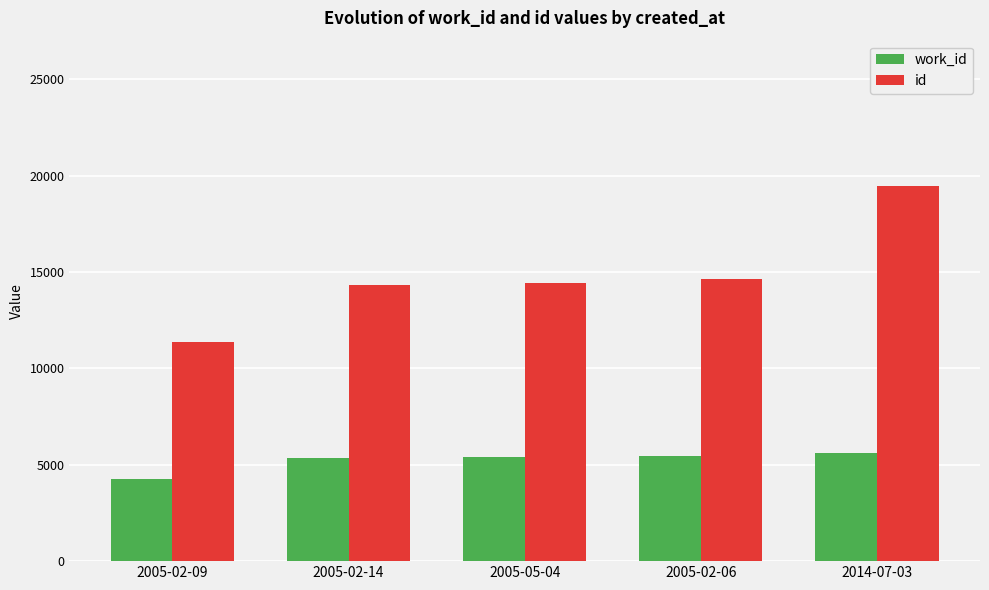

What is the difference between the maximum and minimum values in the work_id series?

1321.5